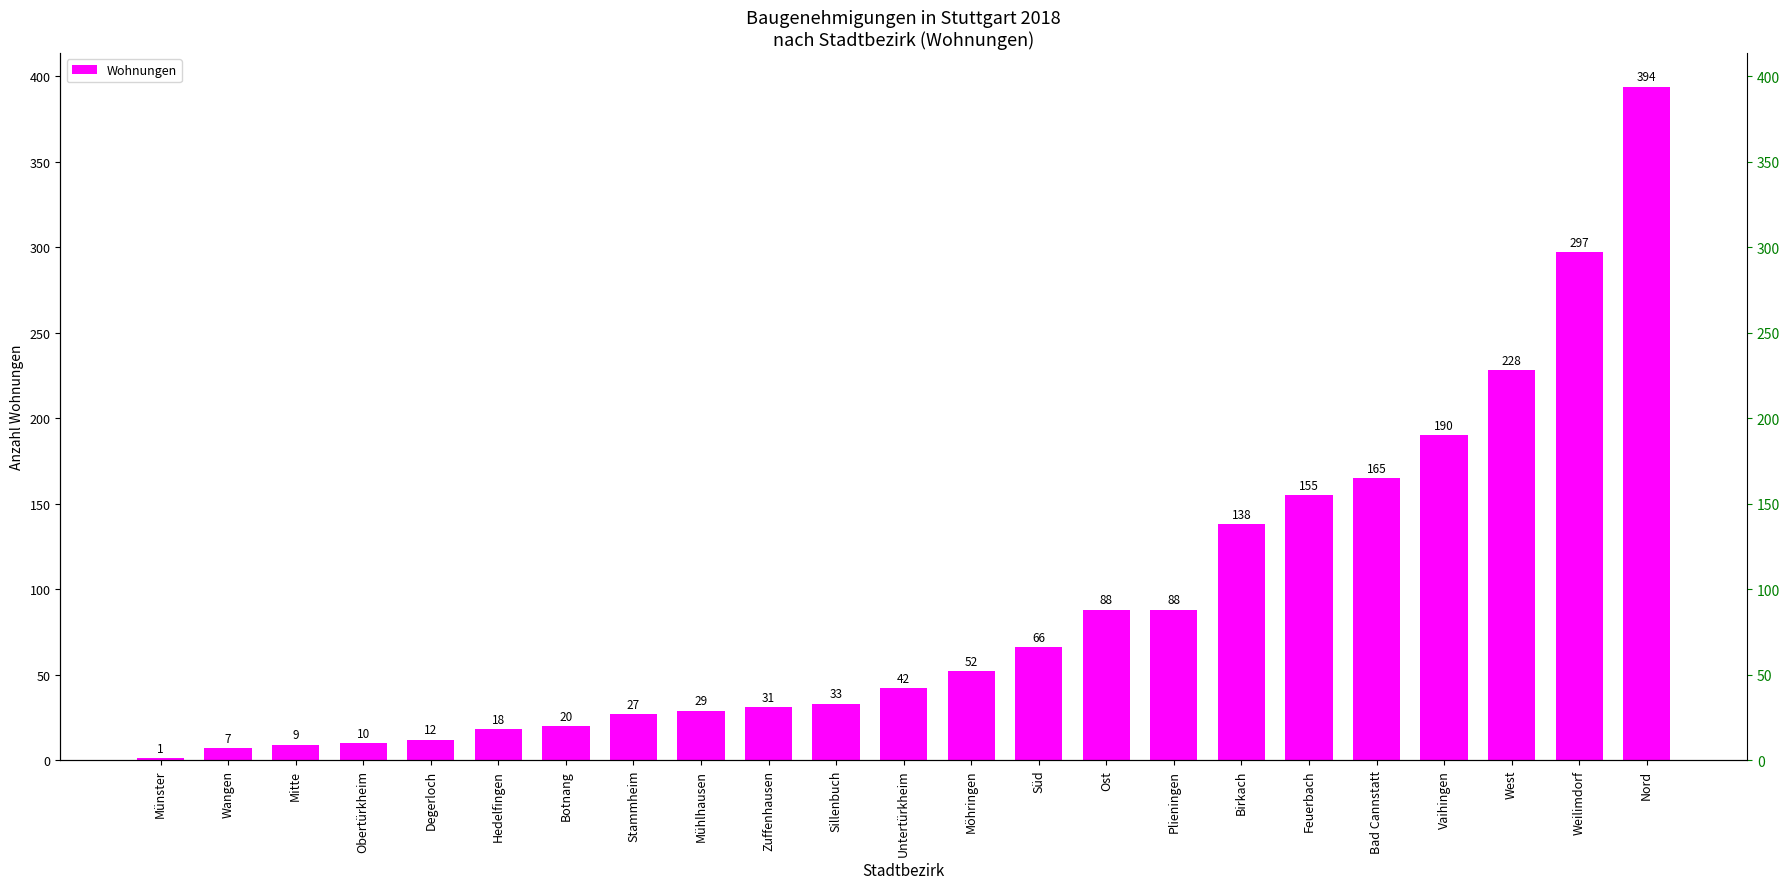

What is the label of the 23rd bar from the left?

Nord